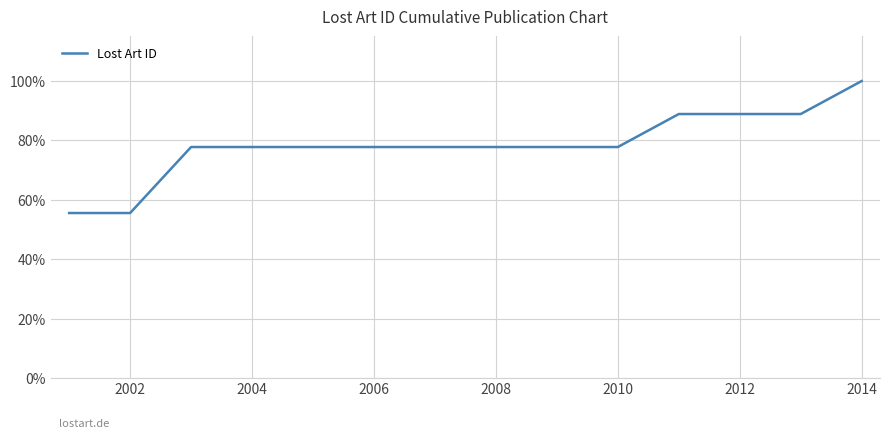

What is the maximum value shown in the chart?

100.0